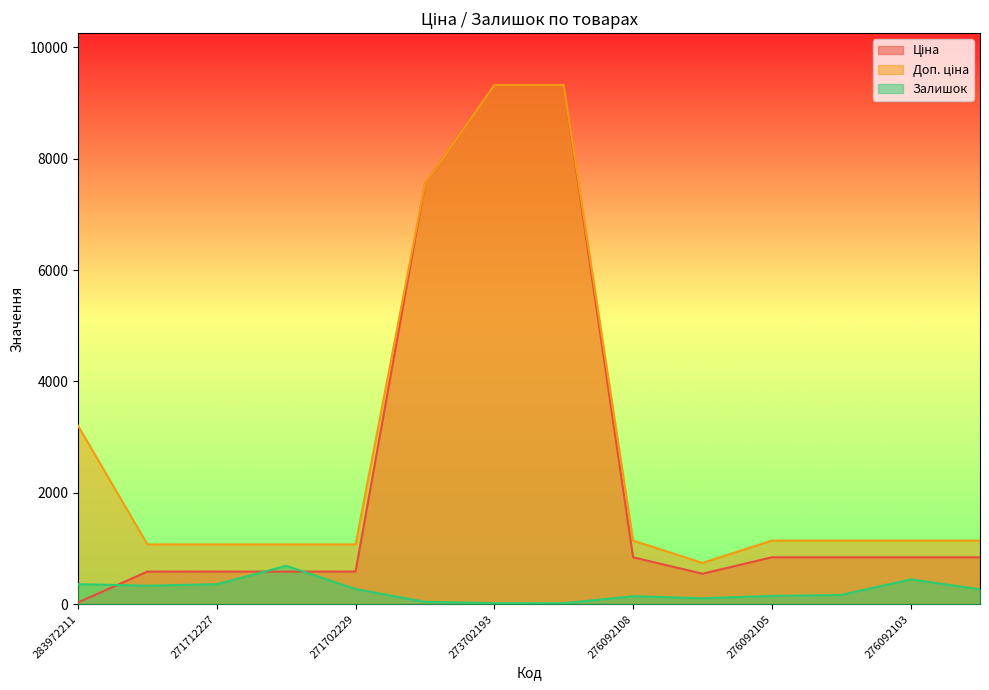

What is the total value across all series at 271712228?

1993.4